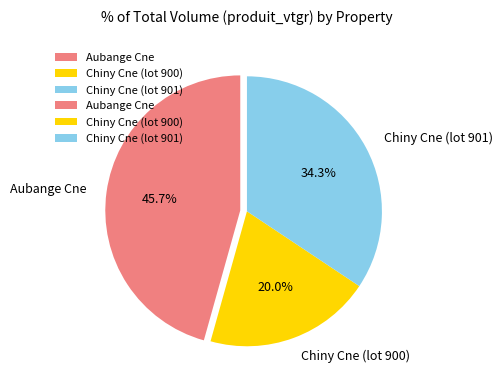

What is the ratio of the value at Chiny Cne (lot 900) to the value at Chiny Cne (lot 901)?

0.6